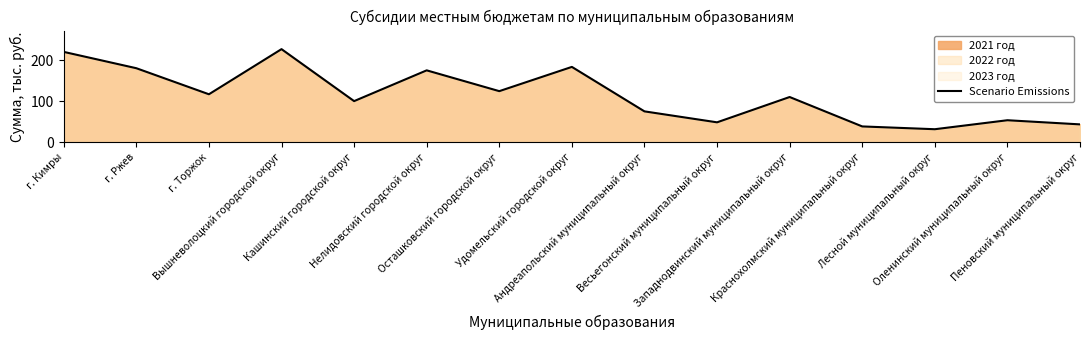

What is the sum of all values?

1726.1